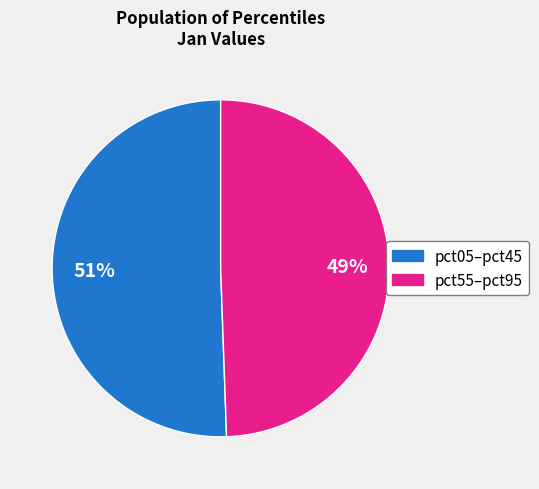

To the nearest percent, what is the average slice percentage?

50%